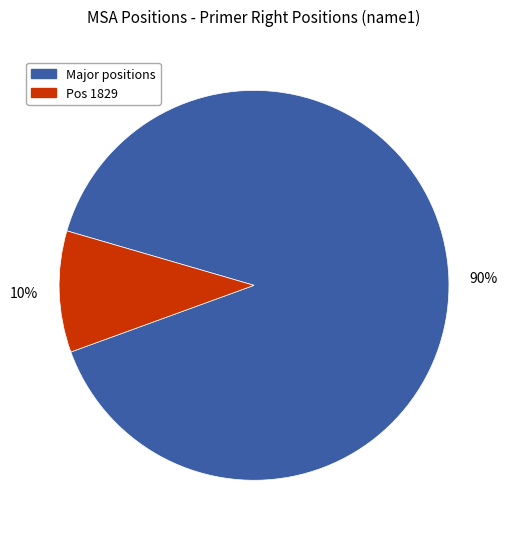

Is there any slice that represents more than half of the pie?

Yes